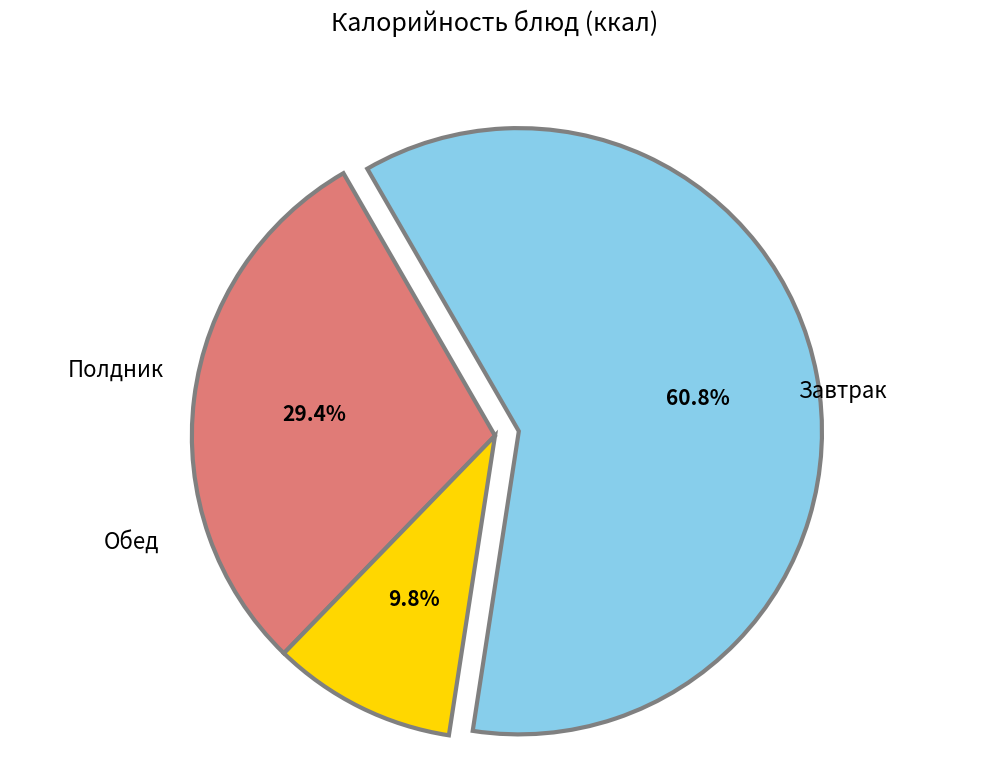

Is there a majority slice in this chart?

Yes